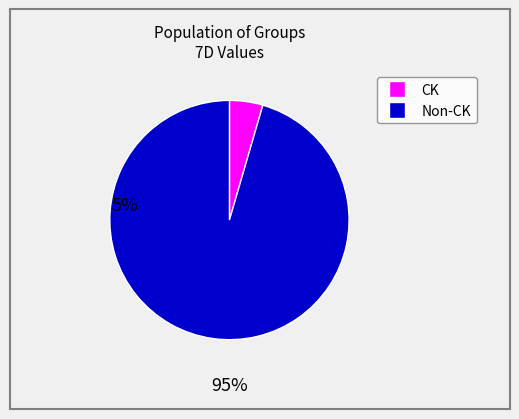

Does any single category account for the majority?

Yes